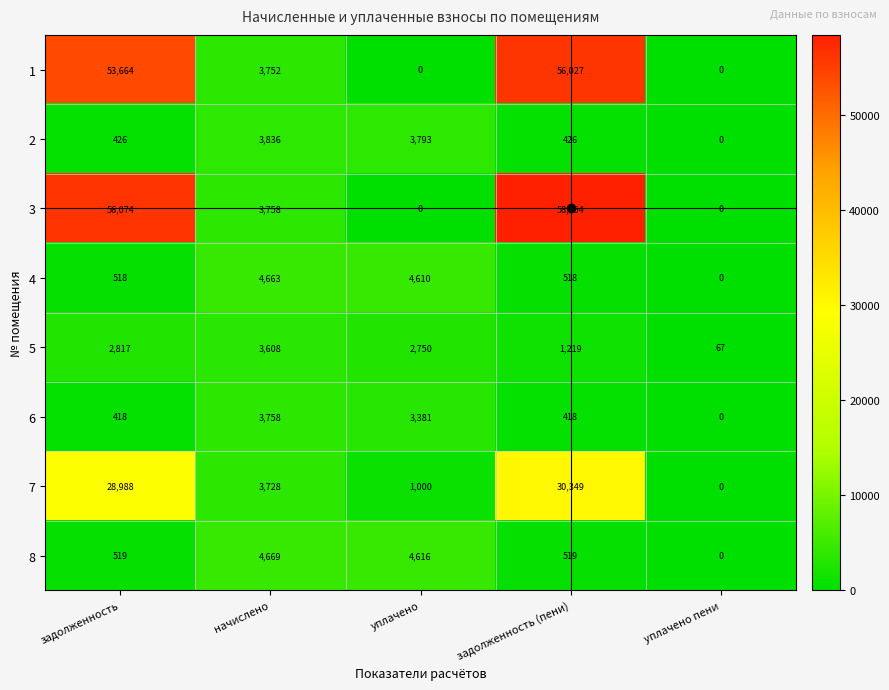

The 6 series shows 222 at задолженность (пени). True or false?

False